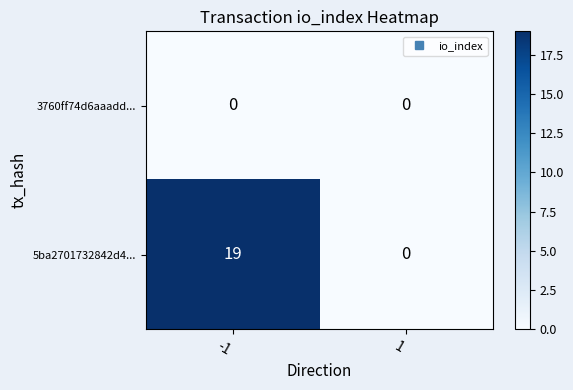

The value of 5ba2701732842d4... at -1 is 6. True or false?

False